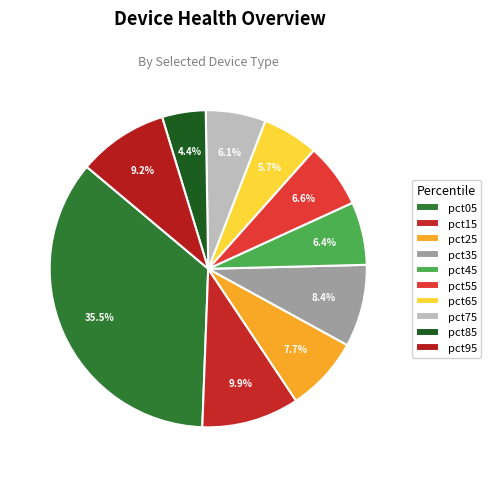

To the nearest percent, what percentage of the pie is pct35?

8%